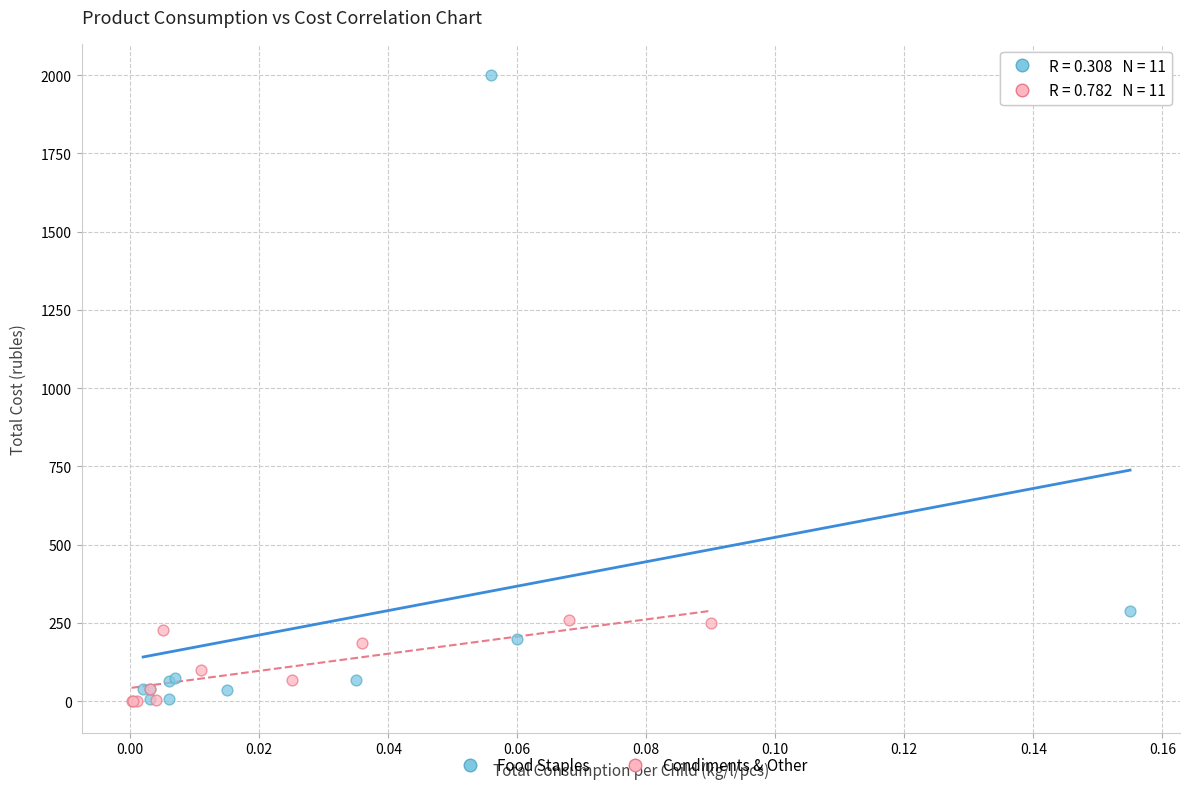

Which series has the largest Y range (max minus min)?

Food Staples